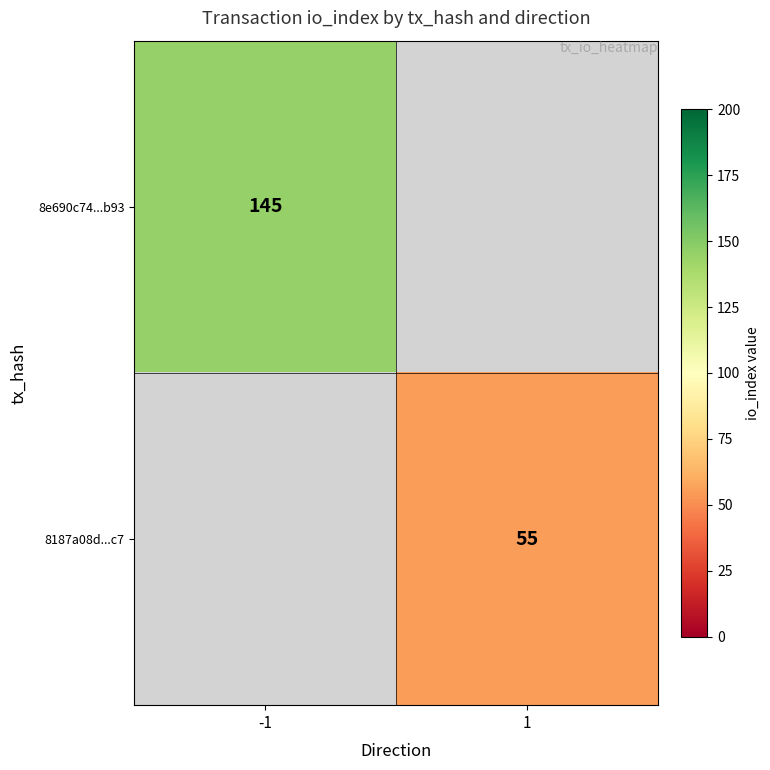

Which label corresponds to the largest value in the chart?

-1